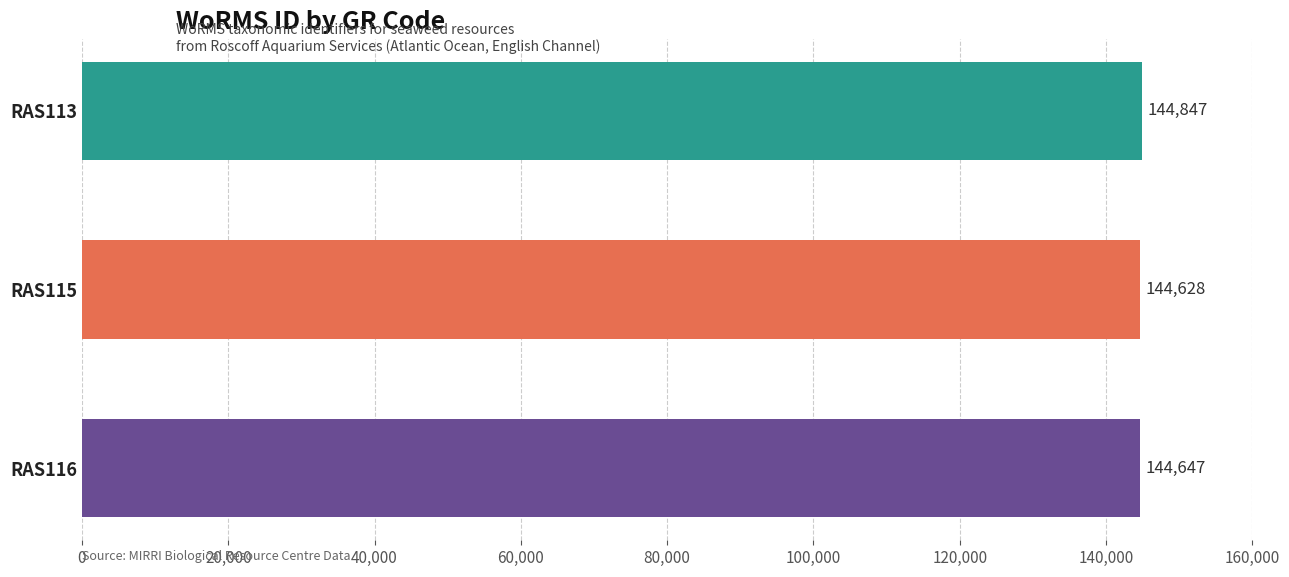

What is the difference between the maximum and minimum values?

219